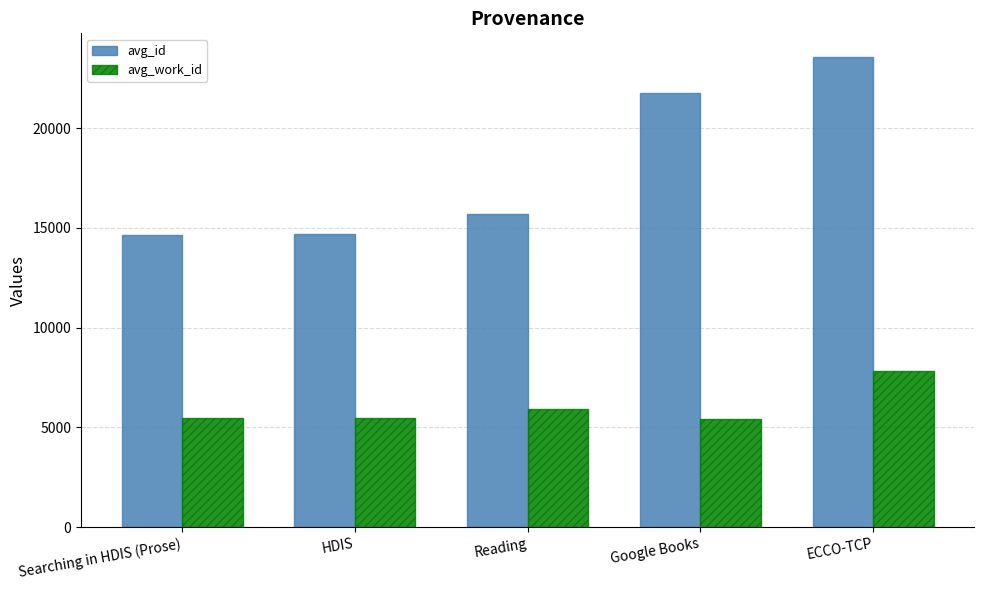

Are the bars horizontal?

No